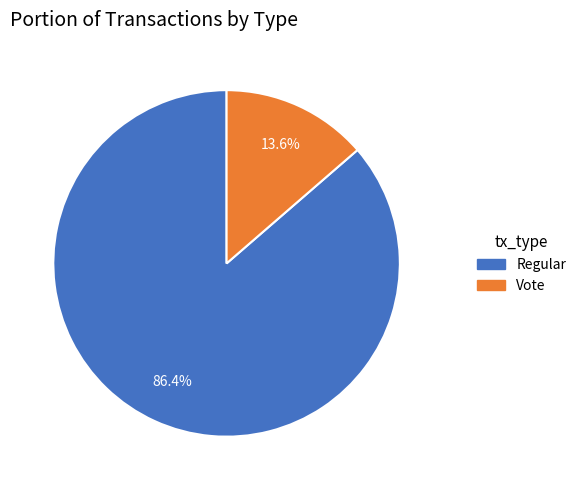

How many segments does this pie chart have?

2